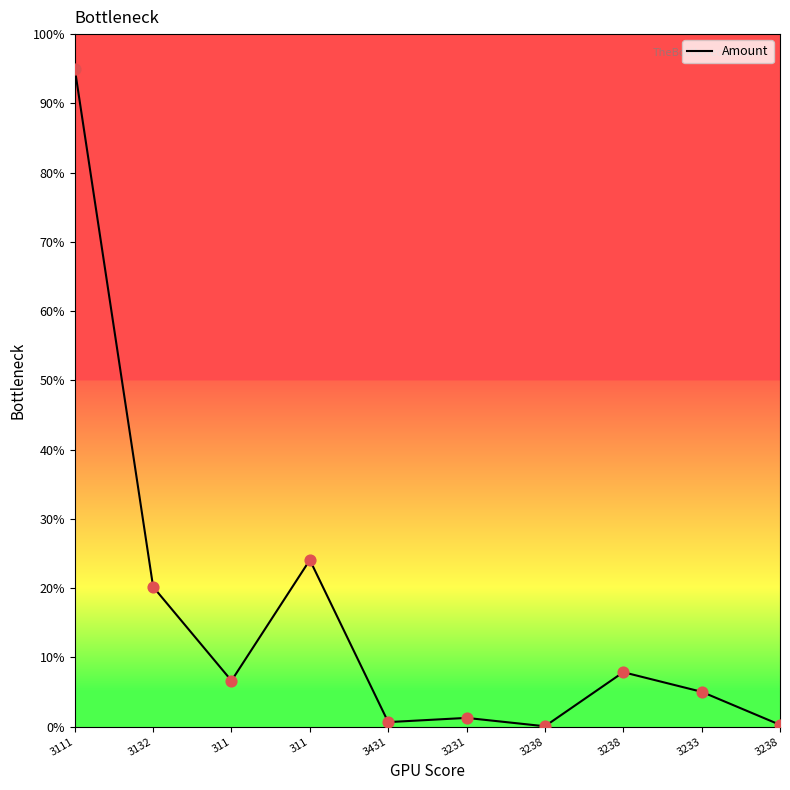

Between 3132 and 311, which is larger?

3132